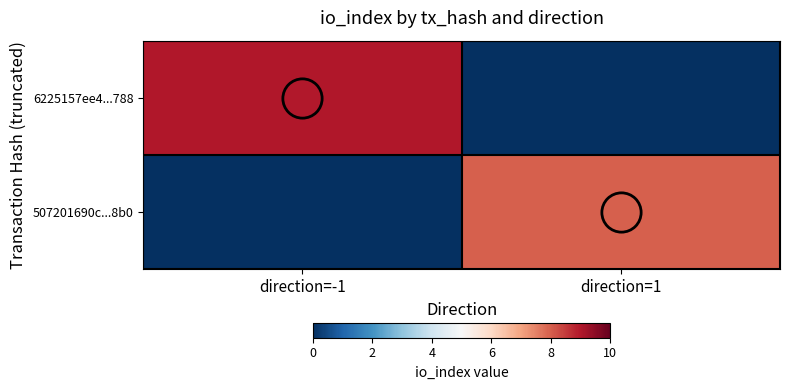

What is the maximum value for 6225157ee4...788?

9